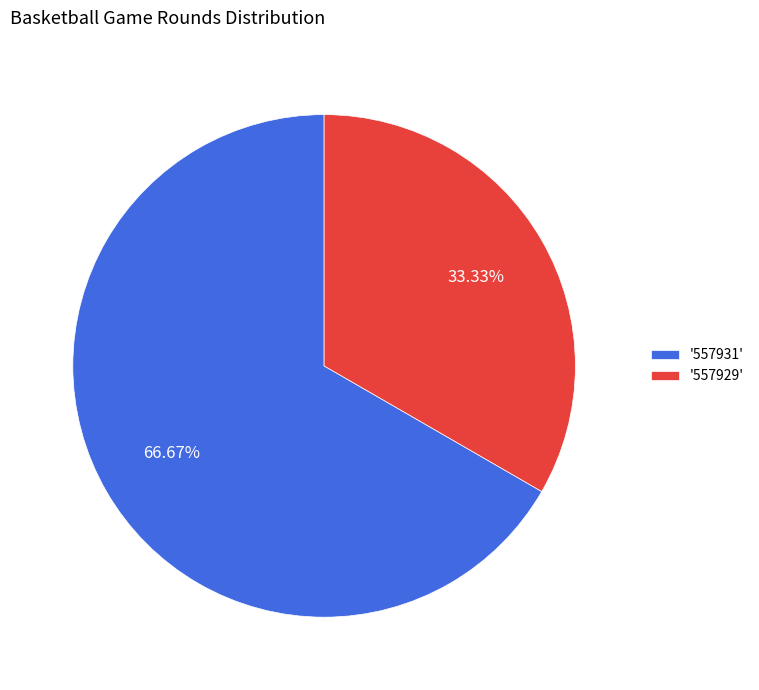

Do '557929' and '557931' together represent more than half of the pie?

Yes